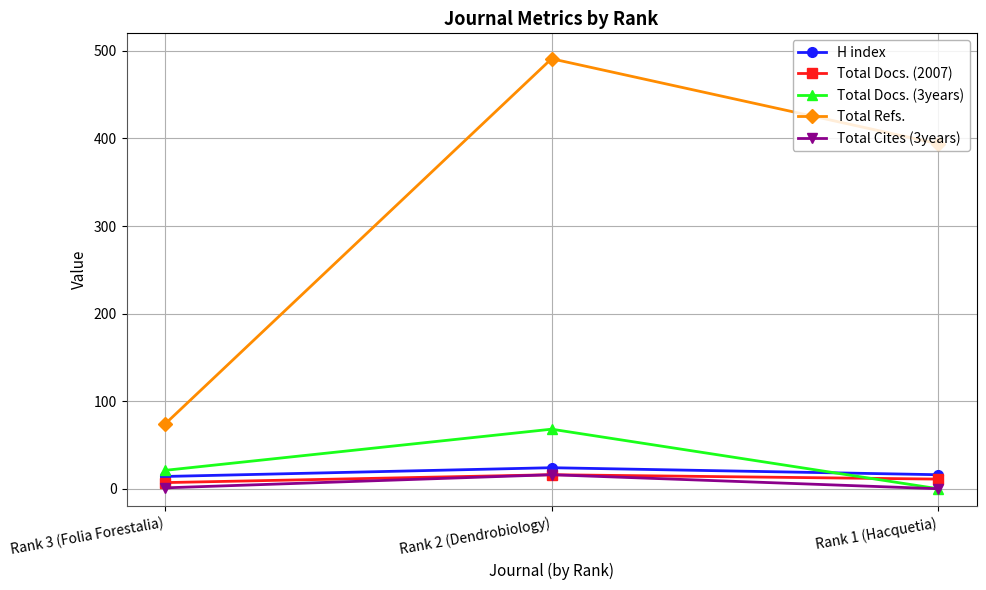

What is the highest value of the Total Docs. (2007) series?

16